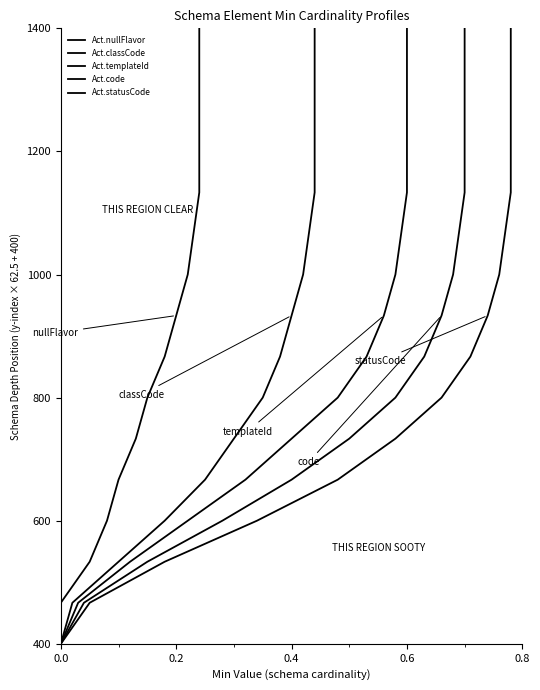

How many data points in Act.templateId are less than 933?

8